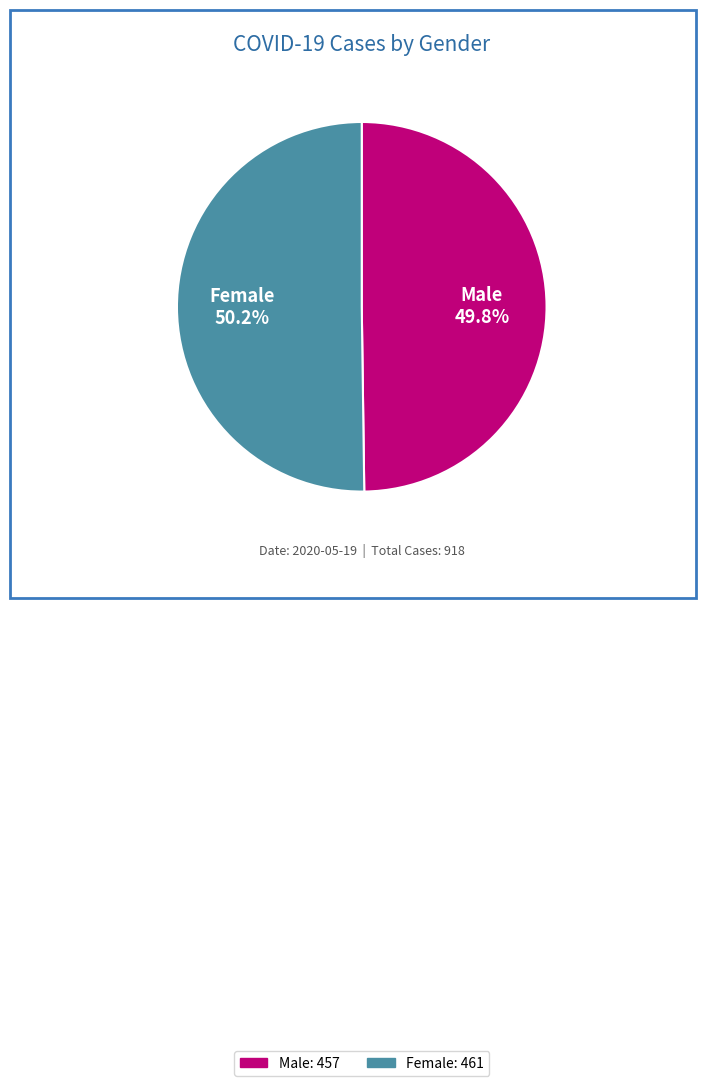

What is the ratio of the value at Male to the value at Female?

1.0